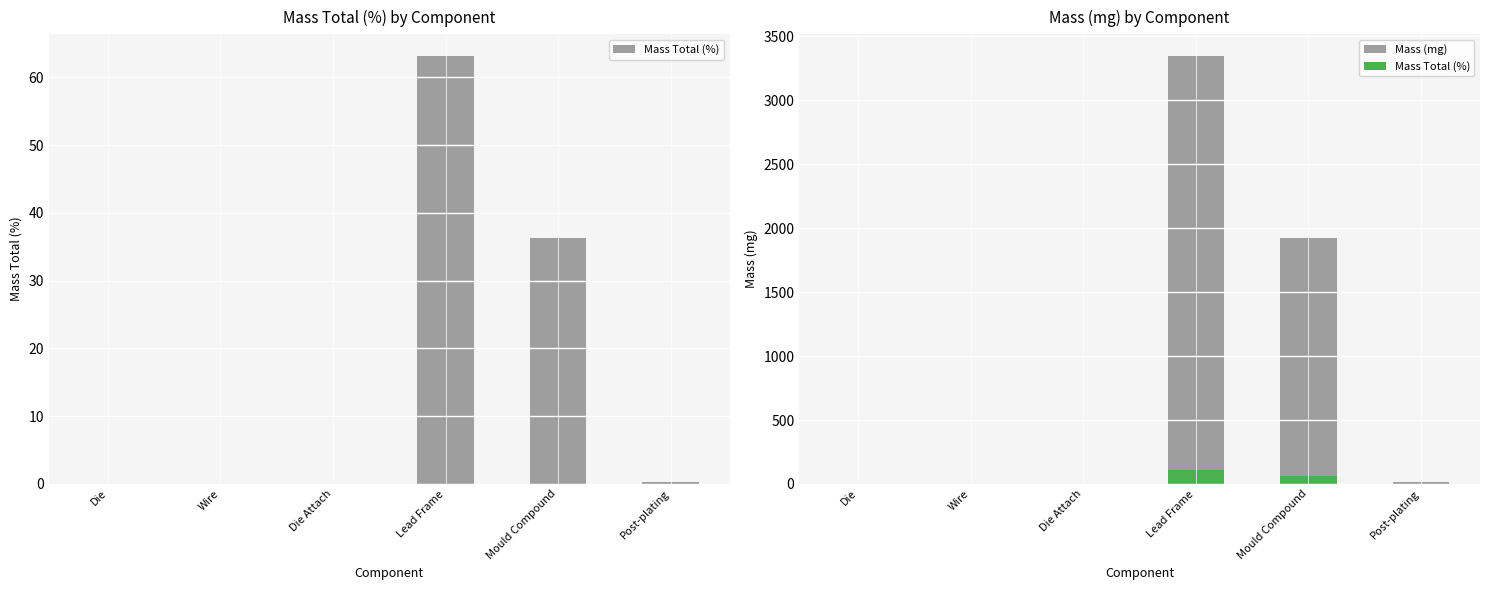

What is the difference between the maximum and minimum values in the Mass (mg) series?

3346.9